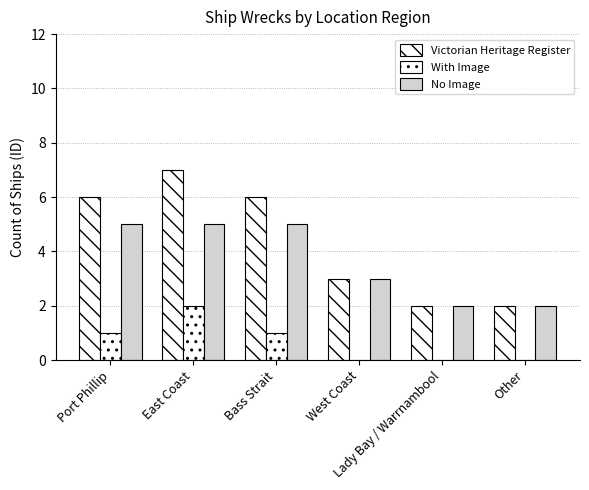

Count the number of categories in the chart.

6